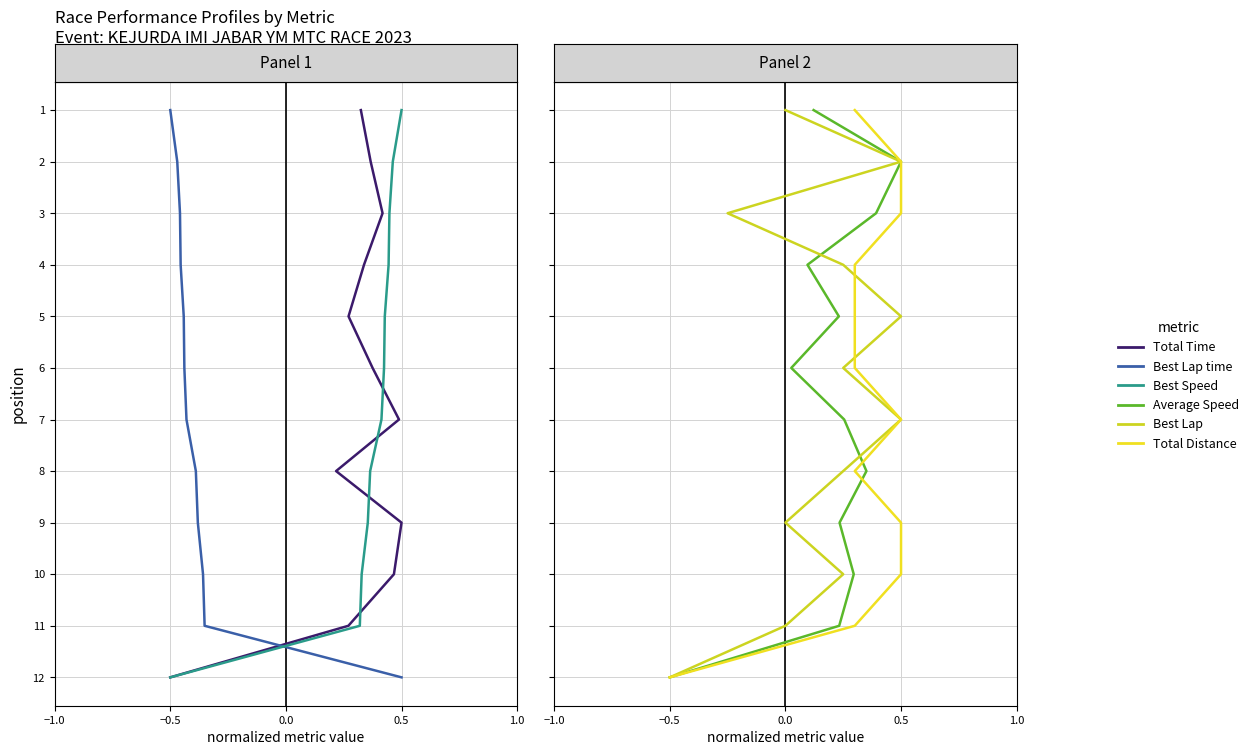

What is the label of the 8th point from the right?

1.0